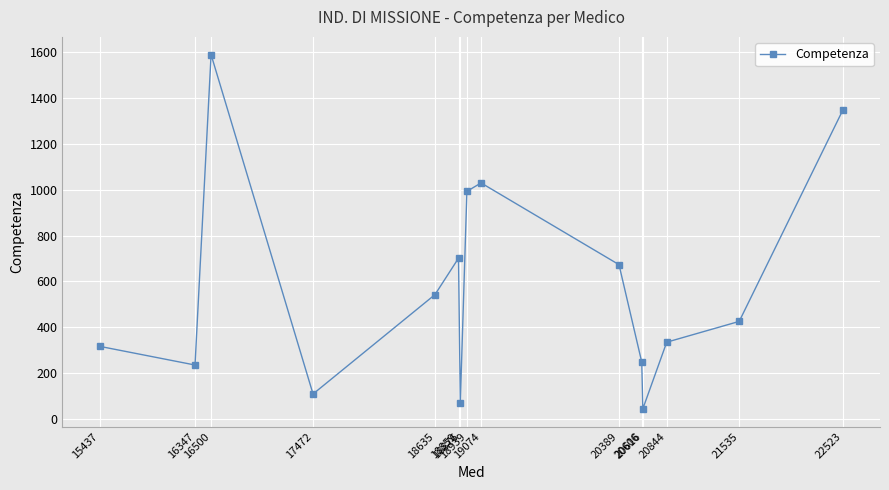

Which has a higher value, 18876 or 21535?

21535